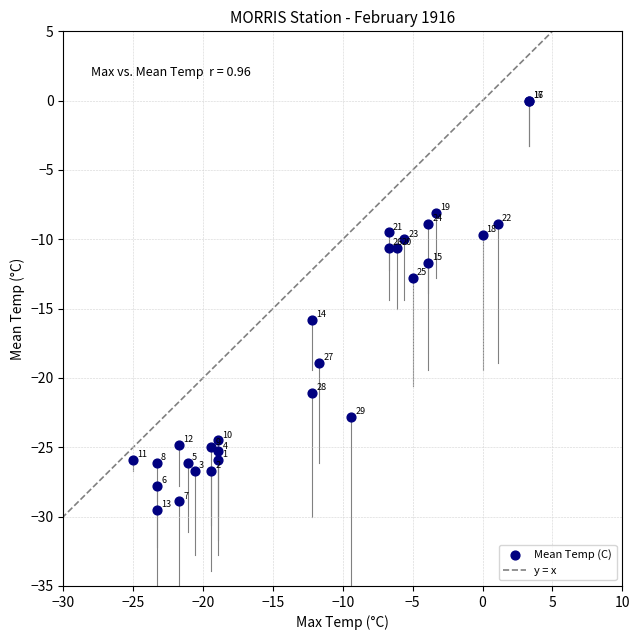

What Y value in the scatter plot is closest to -14?

-12.8